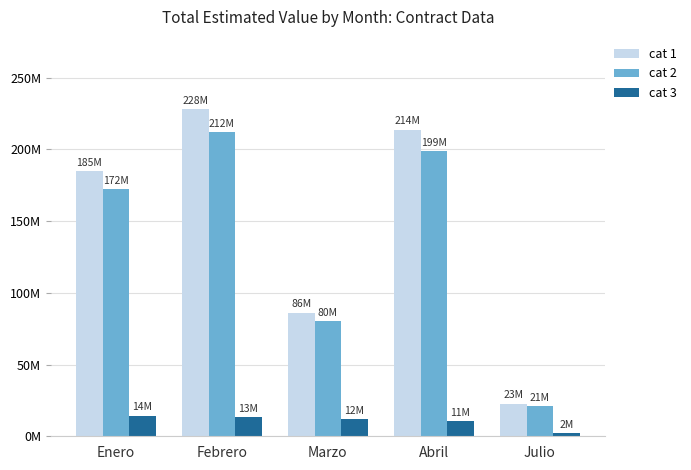

List the series in order of their peak value, lowest first.

cat 3, cat 2, cat 1